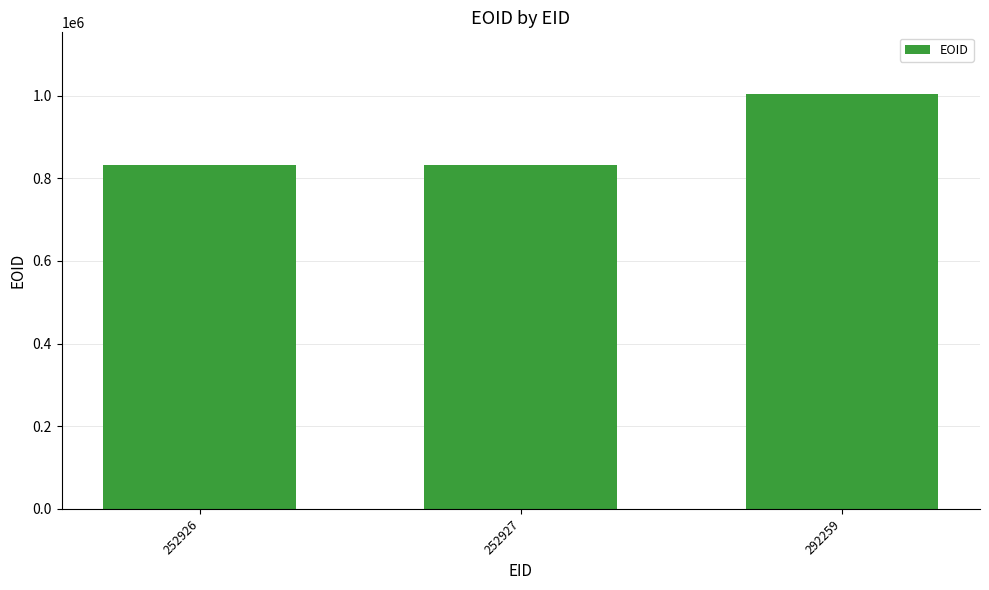

Between 292259 and 252927, which is larger?

292259